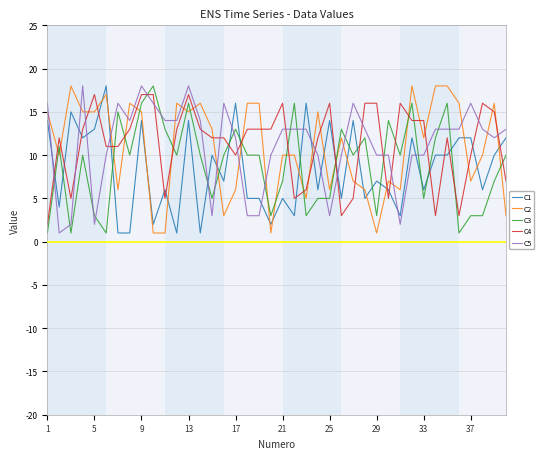

Which series ends up on top after the final intersection of C4 and C1?

C1